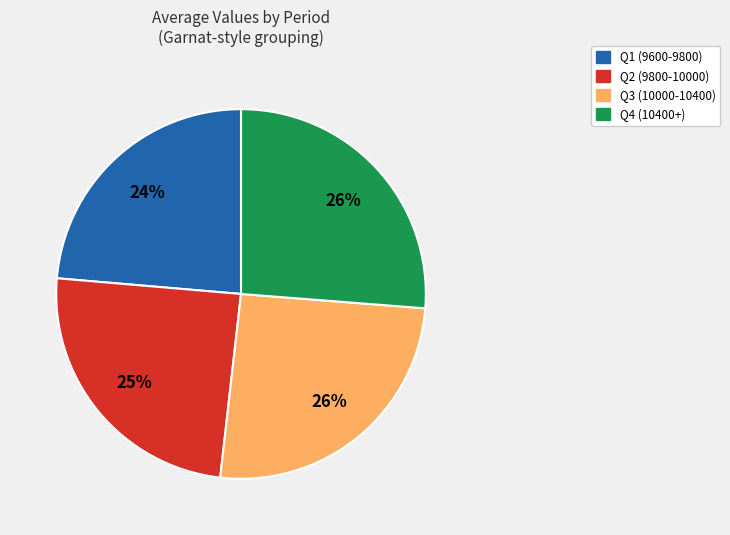

To the nearest percent, what is the average slice percentage?

25%